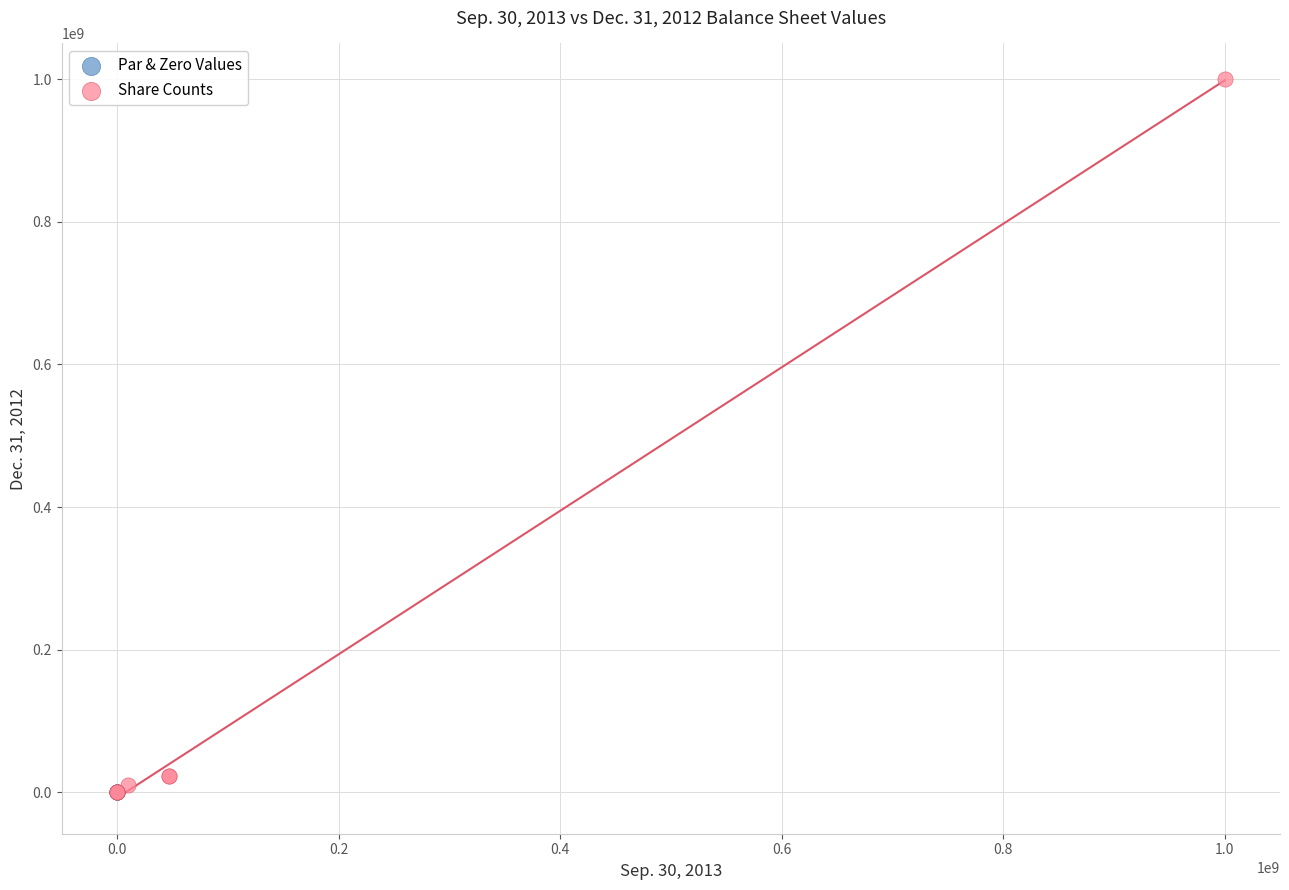

Which series reaches the maximum Y coordinate?

Share Counts